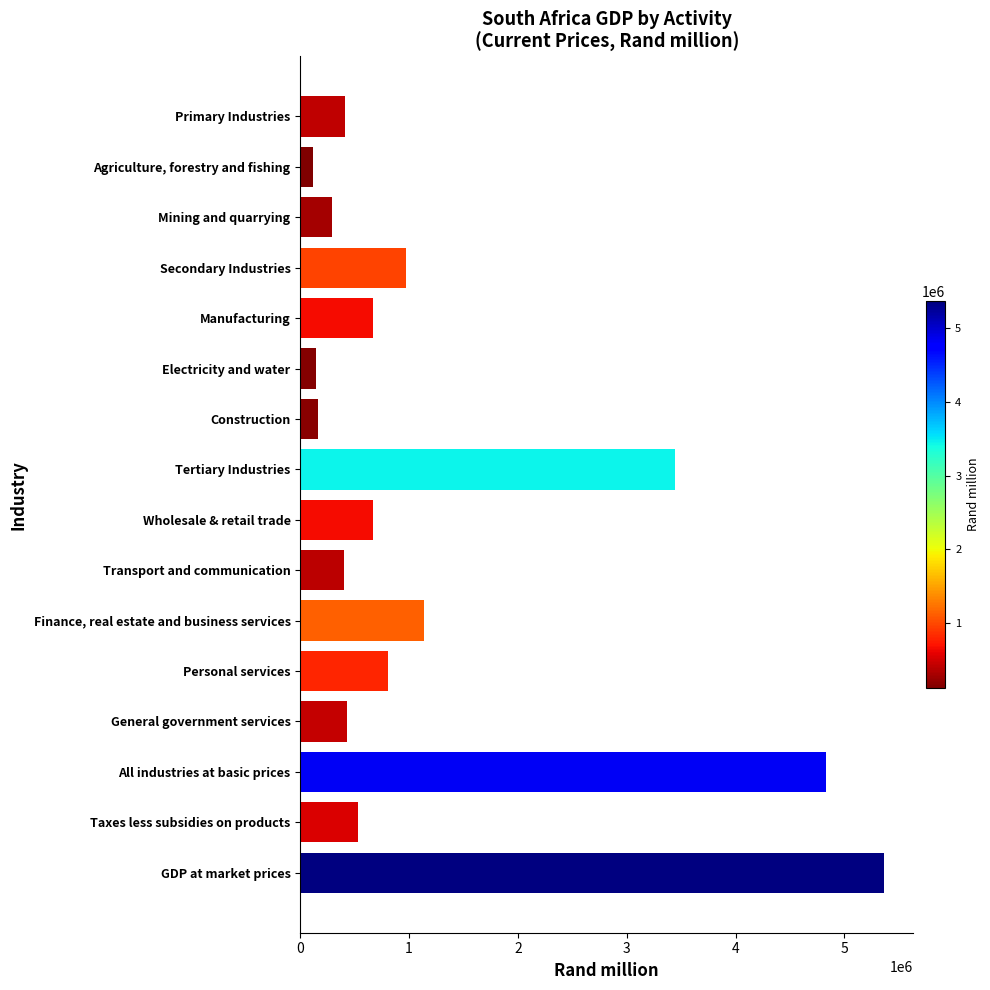

What is the ratio of the value at Electricity and water to the value at Primary Industries?

0.4